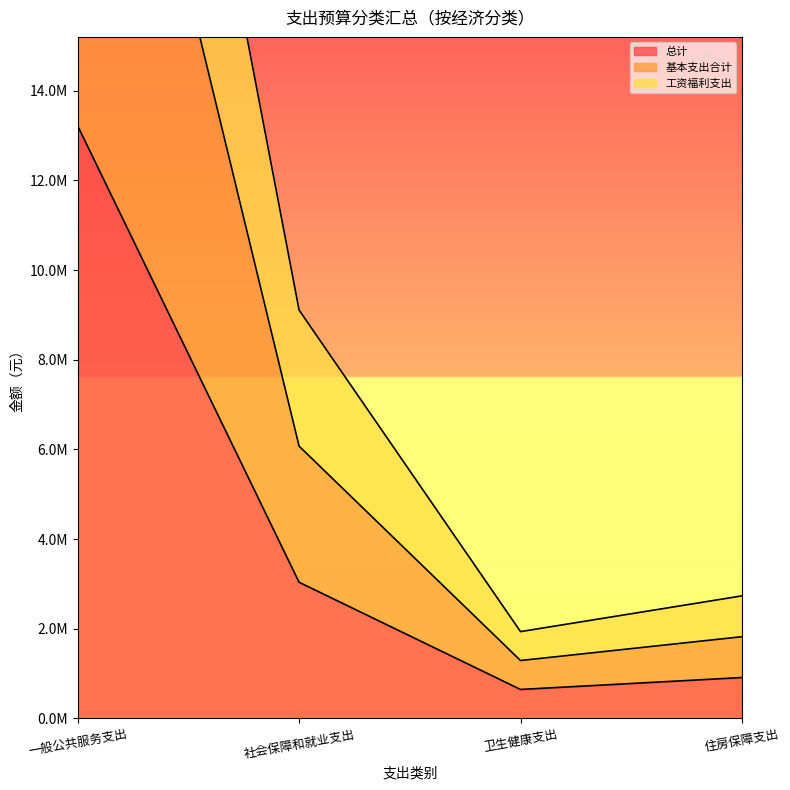

Which series has the widest spread of values?

工资福利支出